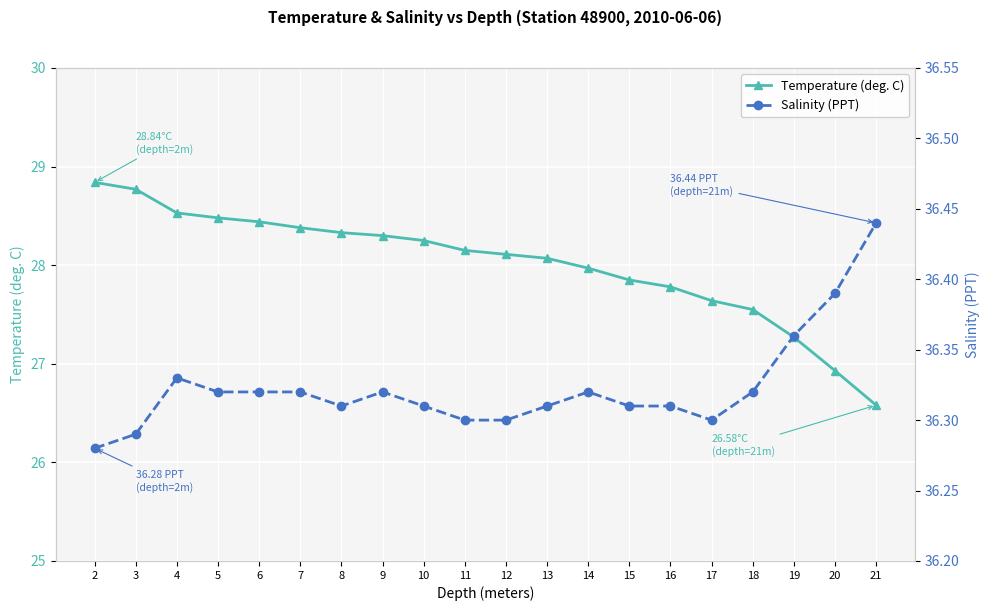

The value of Salinity (PPT) at 20 is 63.7. True or false?

False